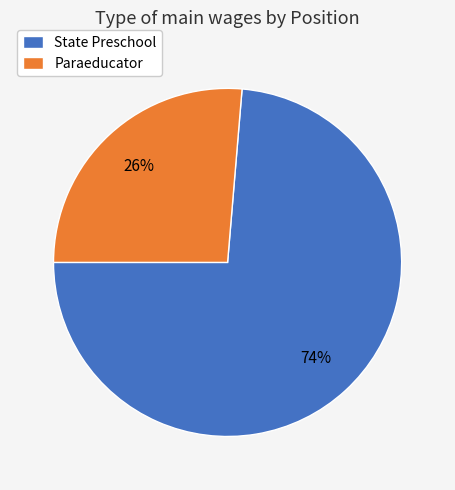

Count the number of slices in the pie.

2